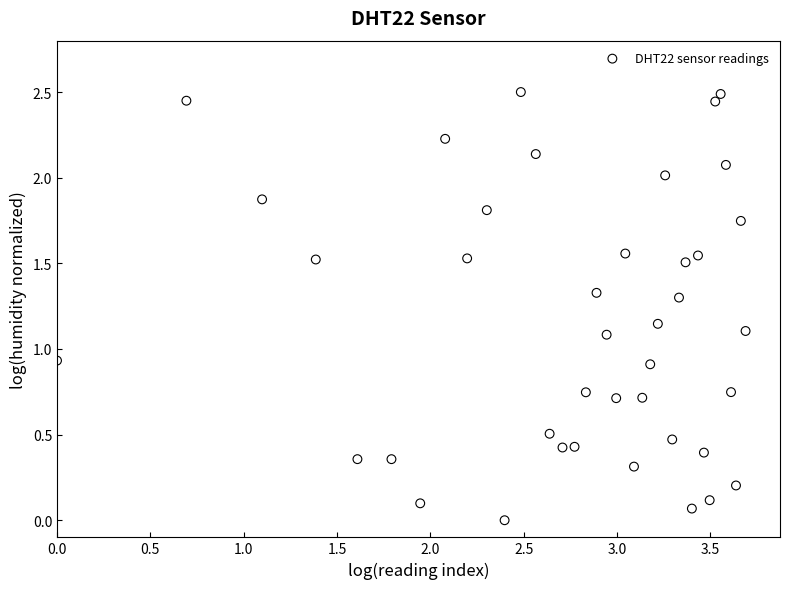

What is the range of X values (max minus min)?

3.7